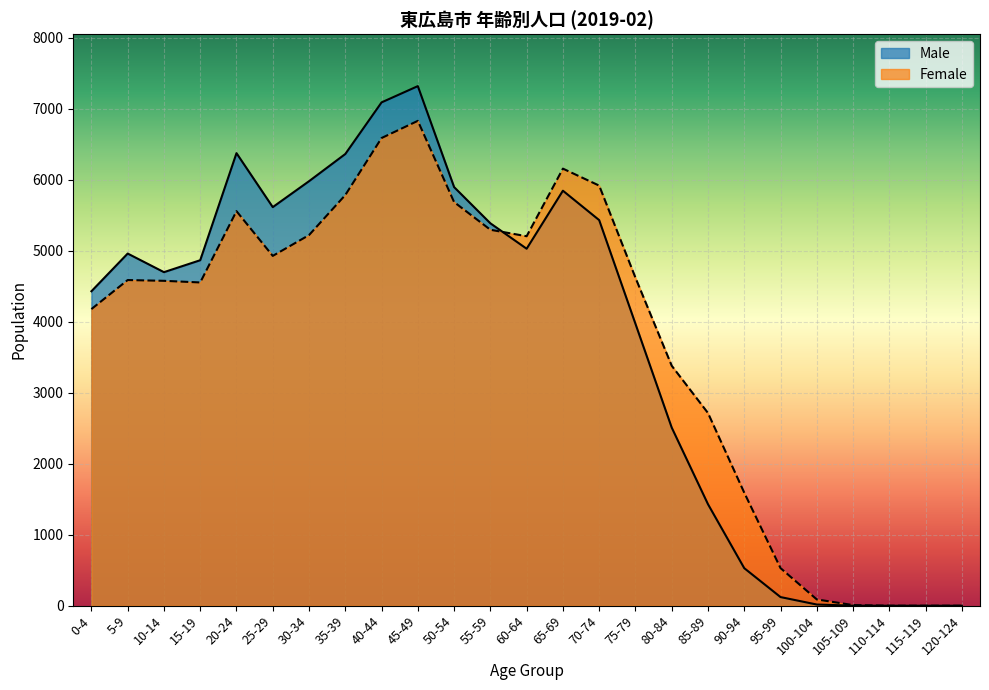

How many positive values does the Female series have?

22